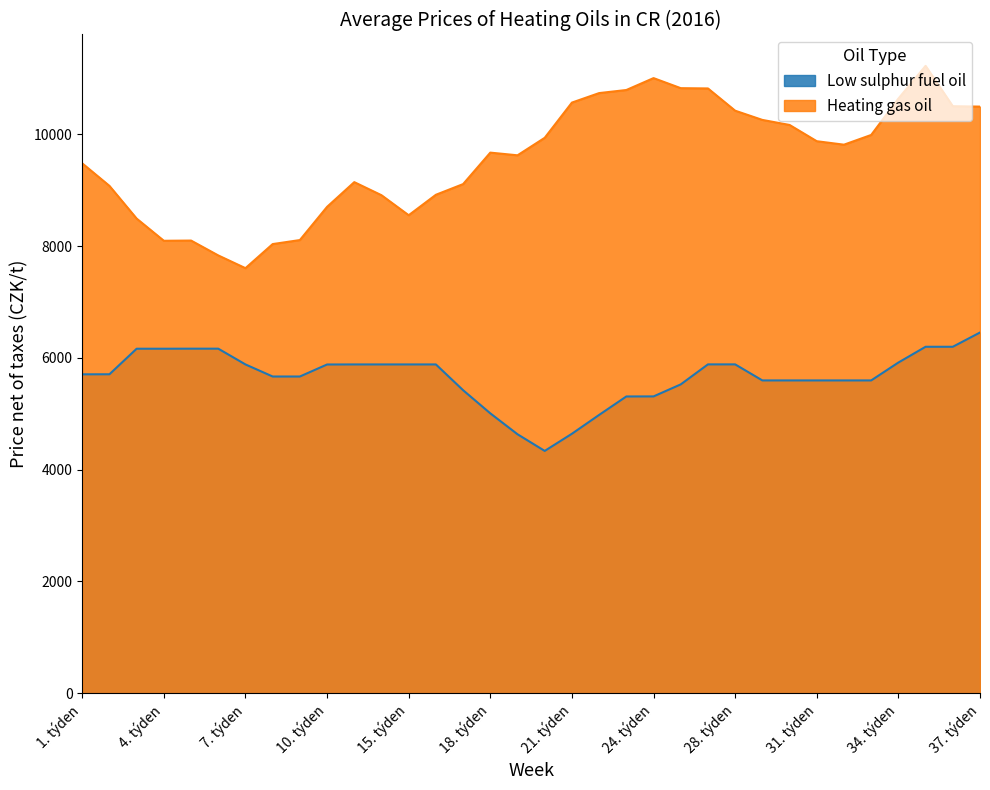

True or false: Heating gas oil and Low sulphur fuel oil cross at least once.

False